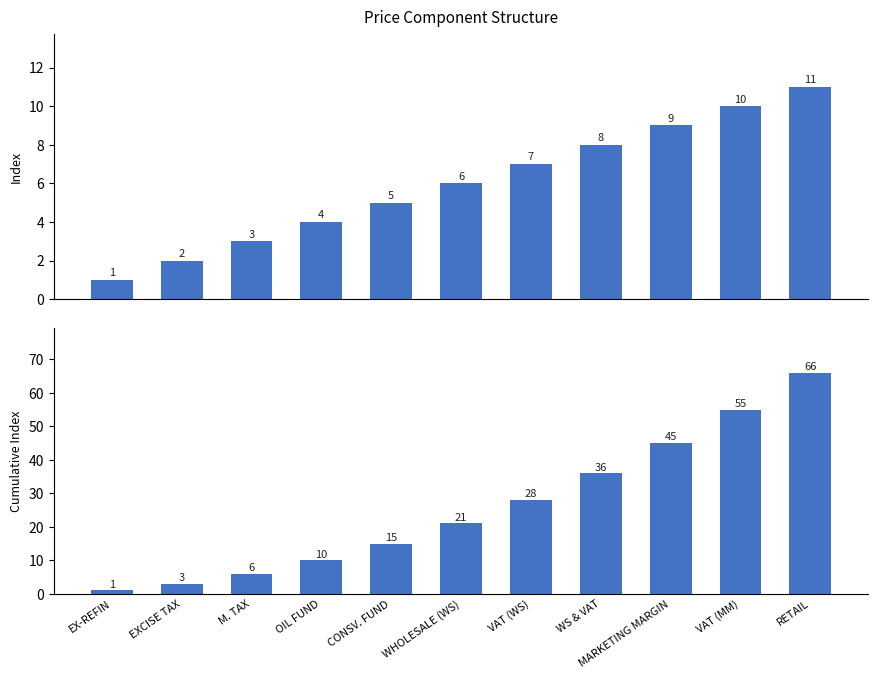

What is the label of the 4th bar from the left?

OIL FUND